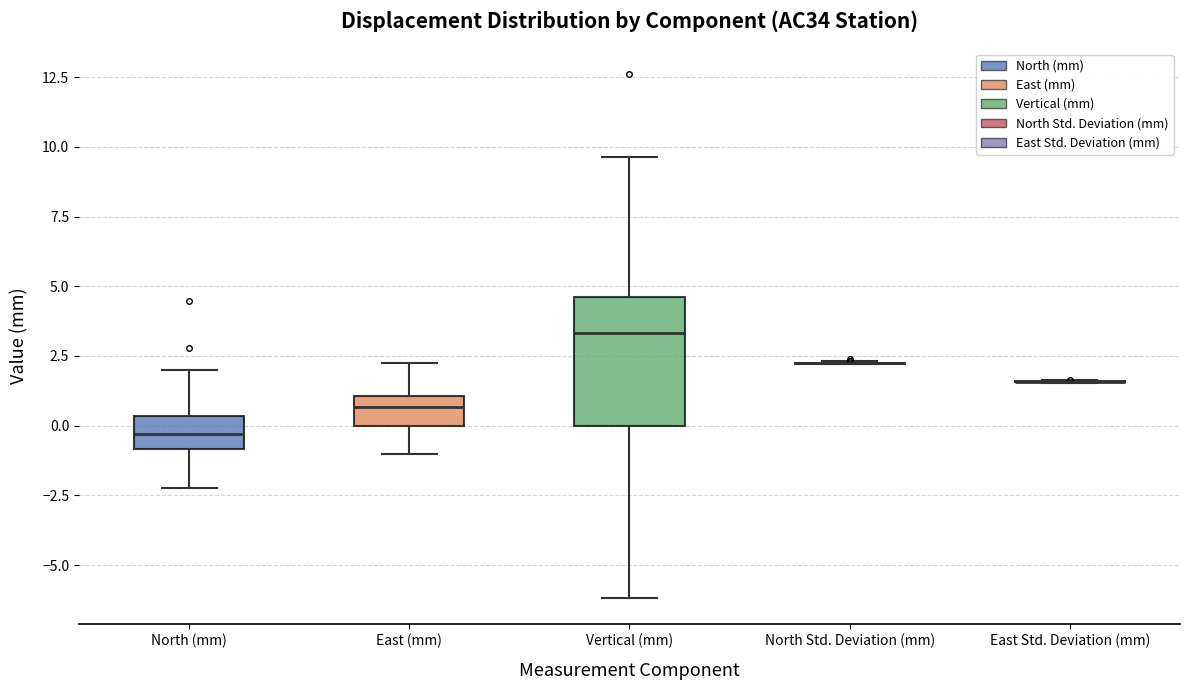

Comparing the boxes themselves (not the whiskers), which one is the tallest?

Vertical (mm)